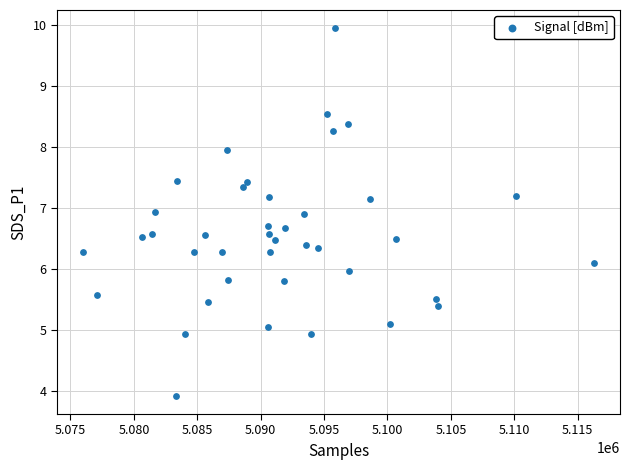

What is the range of Y values (max minus min)?

6.0